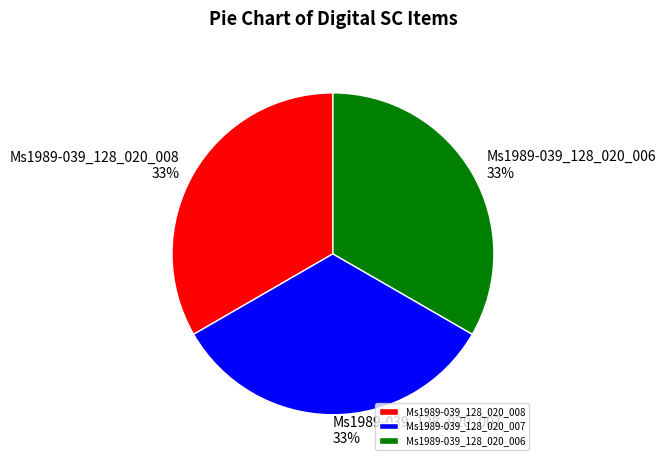

Approximately how many times larger is the value at Ms1989-039_128_020_007 compared to Ms1989-039_128_020_008?

1.0